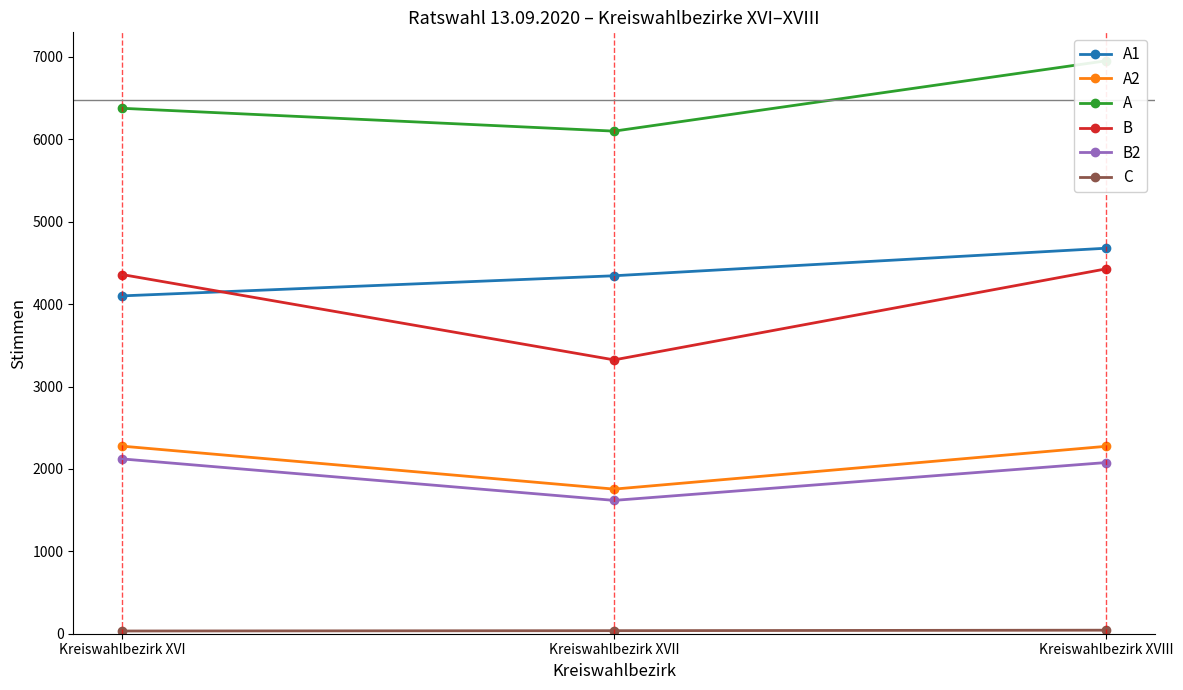

What is the approximate value of A2 at Kreiswahlbezirk XVII?

1755